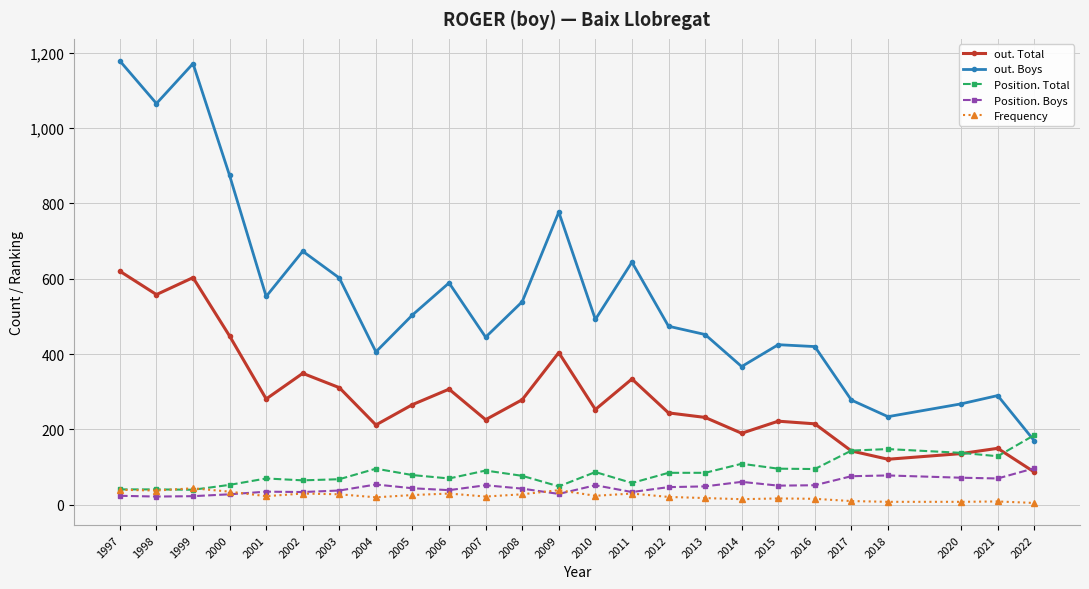

Where does the out. Boys series first go above 492?

1997